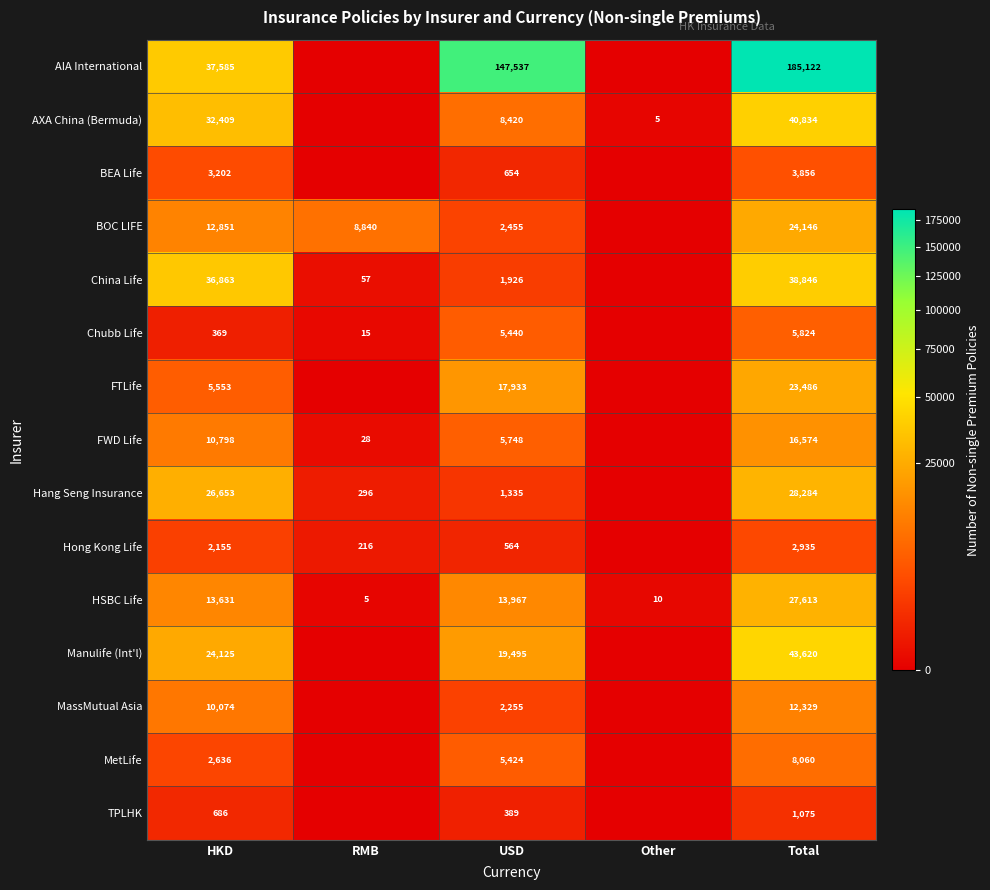

What is the total value across all series at USD?

233542